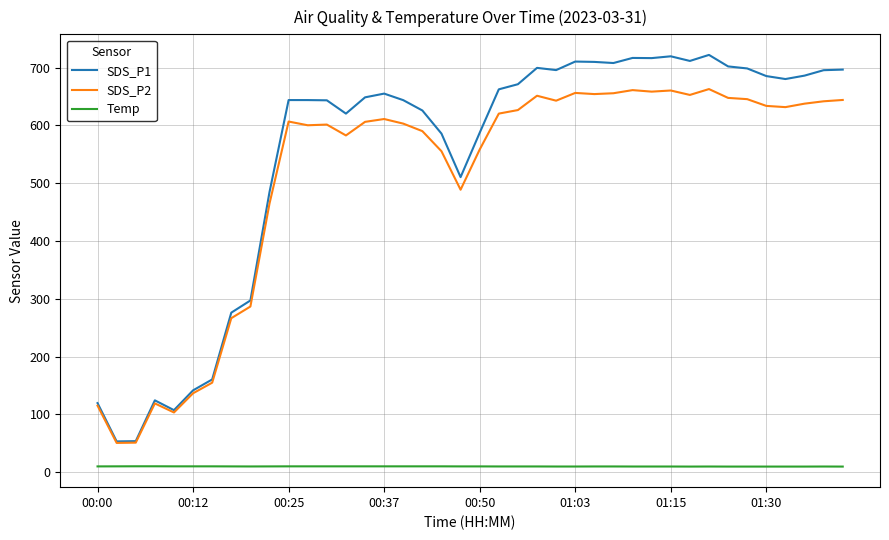

What is the lowest value of the SDS_P2 series?

50.8